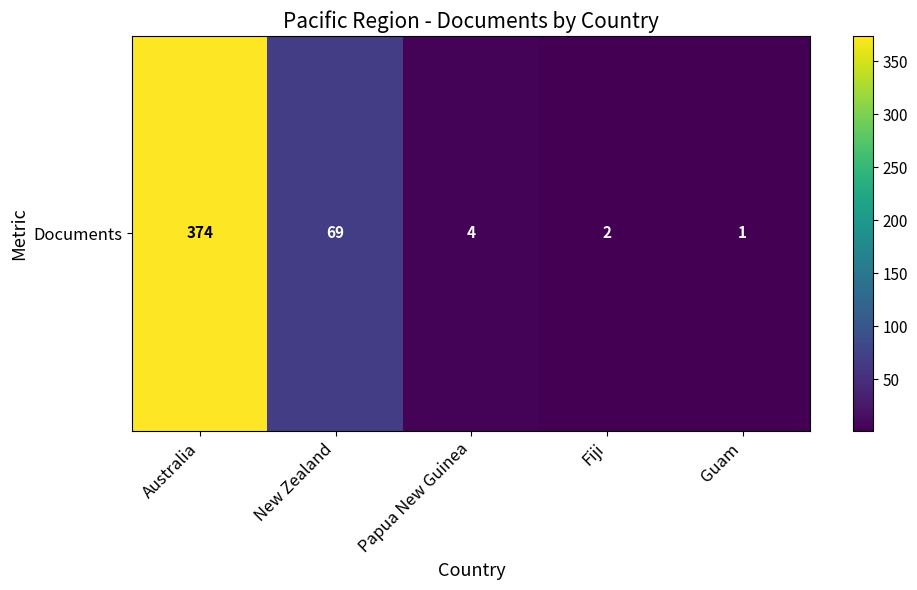

Reading left to right, list all the values displayed in this chart.

374	69	4	2	1